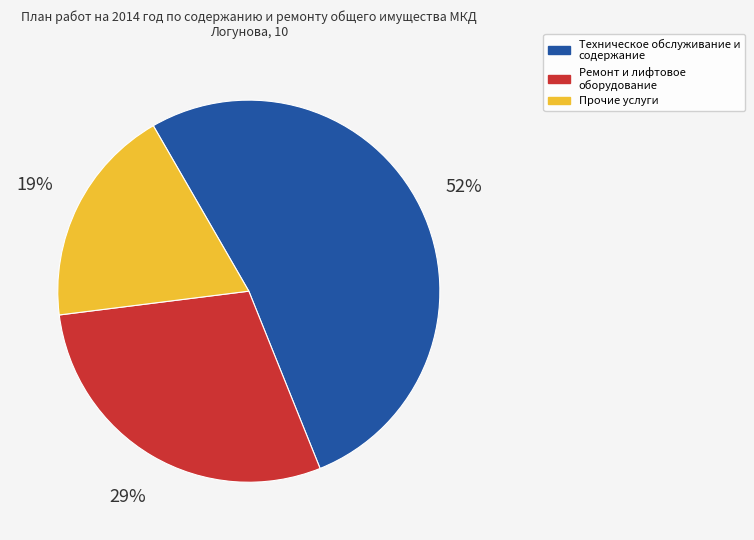

How many slices are in this pie chart?

3